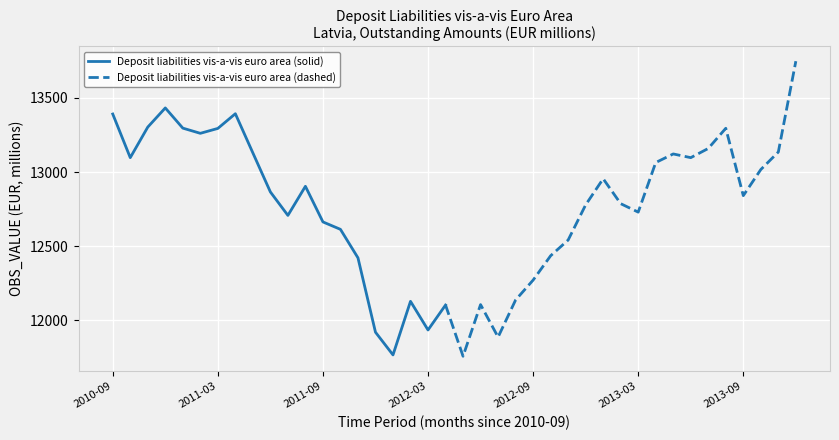

Where is the data nearest to the value 12600?

2011-10